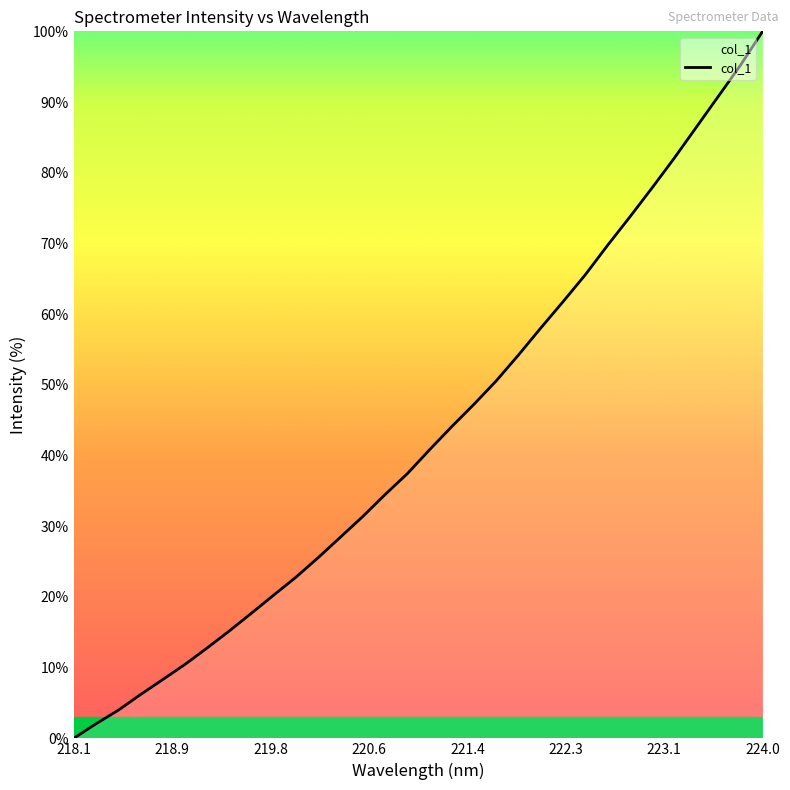

What is the maximum value shown in the chart?

100.0